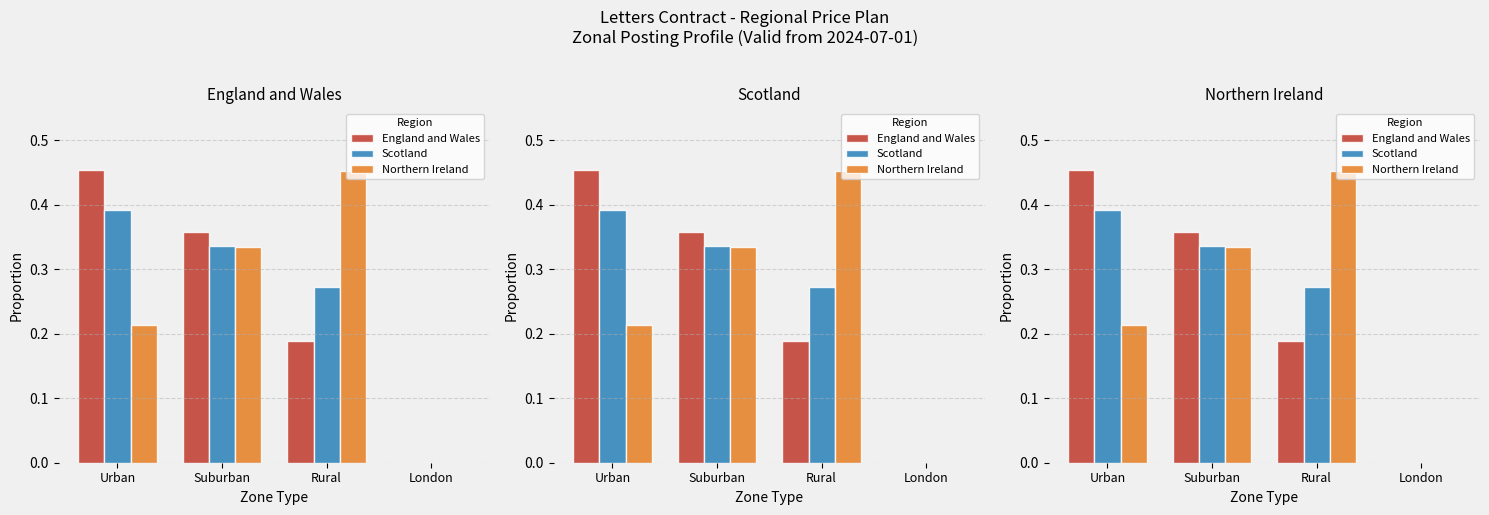

Which label corresponds to the largest value in the chart?

Urban